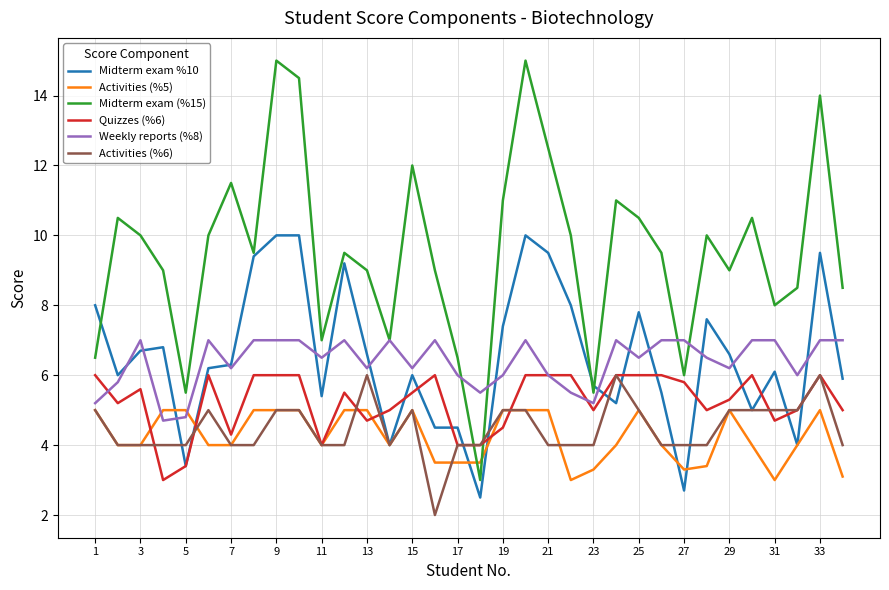

Reading right to left, extract all data points from this chart.

Midterm exam %10: 5.9	9.5	4.0	6.1	5.0	6.6	7.6	2.7	5.5	7.8	5.2	5.7	8.0	9.5	10.0	7.4	2.5	4.5	4.5	6.0	4.0	6.6	9.2	5.4	10.0	10.0	9.4	6.3	6.2	3.4	6.8	6.7	6.0	8.0
Activities (%5): 3.1	5.0	4.0	3.0	4.0	5.0	3.4	3.3	4.0	5.0	4.0	3.3	3.0	5.0	5.0	5.0	3.5	3.5	3.5	5.0	4.0	5.0	5.0	4.0	5.0	5.0	5.0	4.0	4.0	5.0	5.0	4.0	4.0	5.0
Midterm exam (%15): 8.5	14.0	8.5	8.0	10.5	9.0	10.0	6.0	9.5	10.5	11.0	5.5	10.0	12.5	15.0	11.0	3.0	6.5	9.0	12.0	7.0	9.0	9.5	7.0	14.5	15.0	9.5	11.5	10.0	5.5	9.0	10.0	10.5	6.5
Quizzes (%6): 5.0	6.0	5.0	4.7	6.0	5.3	5.0	5.8	6.0	6.0	6.0	5.0	6.0	6.0	6.0	4.5	4.0	4.0	6.0	5.5	5.0	4.7	5.5	4.0	6.0	6.0	6.0	4.3	6.0	3.4	3.0	5.6	5.2	6.0
Weekly reports (%8): 7.0	7.0	6.0	7.0	7.0	6.2	6.5	7.0	7.0	6.5	7.0	5.2	5.5	6.0	7.0	6.0	5.5	6.0	7.0	6.2	7.0	6.2	7.0	6.5	7.0	7.0	7.0	6.2	7.0	4.8	4.7	7.0	5.8	5.2
Activities (%6): 4.0	6.0	5.0	5.0	5.0	5.0	4.0	4.0	4.0	5.0	6.0	4.0	4.0	4.0	5.0	5.0	4.0	4.0	2.0	5.0	4.0	6.0	4.0	4.0	5.0	5.0	4.0	4.0	5.0	4.0	4.0	4.0	4.0	5.0